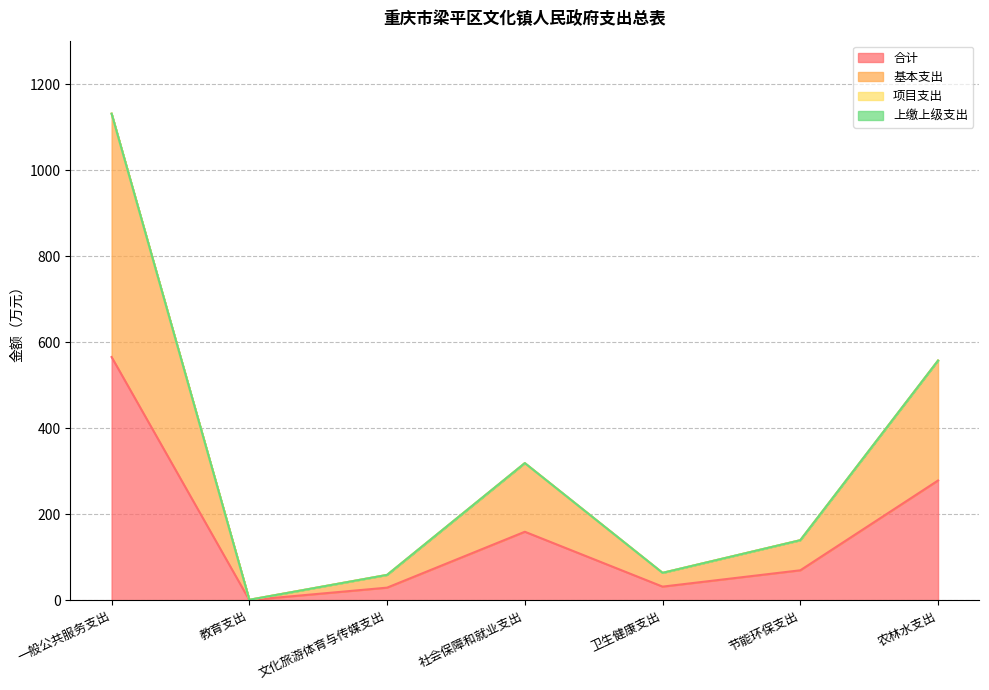

Does the chart display data point markers on the line(s)?

No